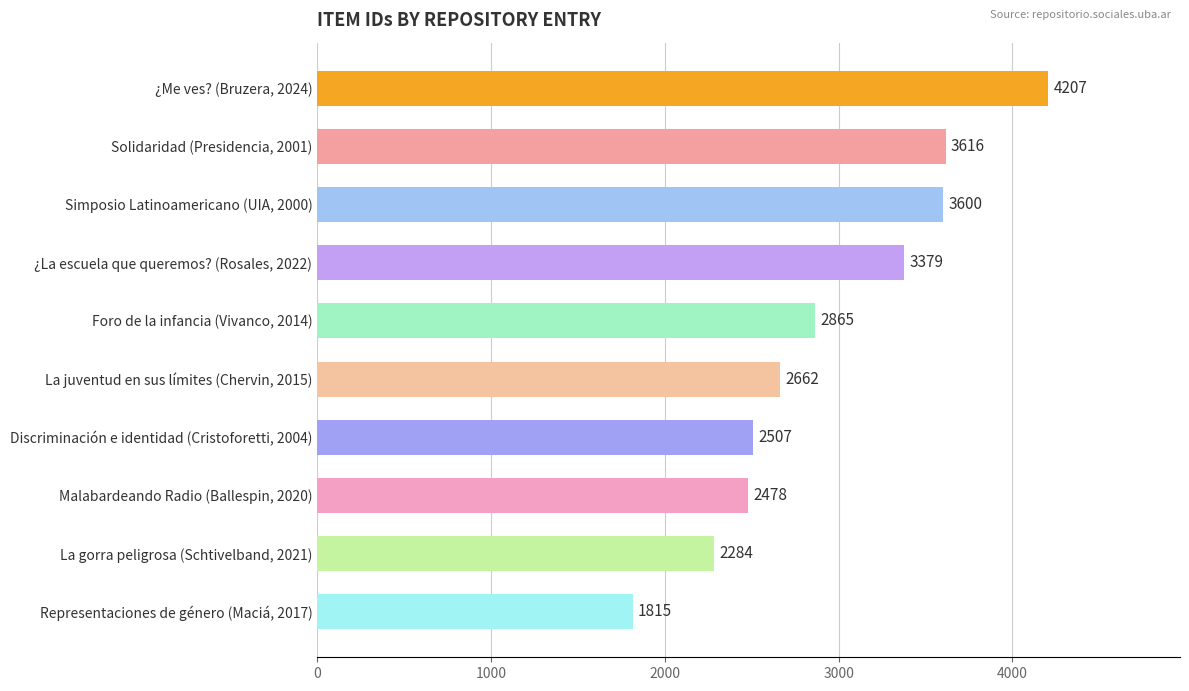

Count the number of data series in this chart.

1